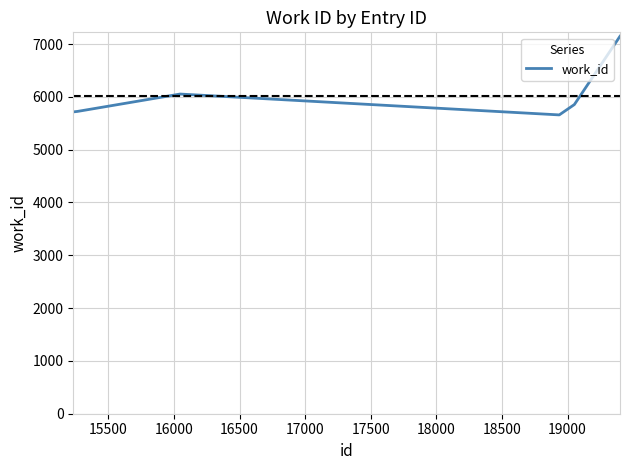

How many lines are shown in the chart?

1